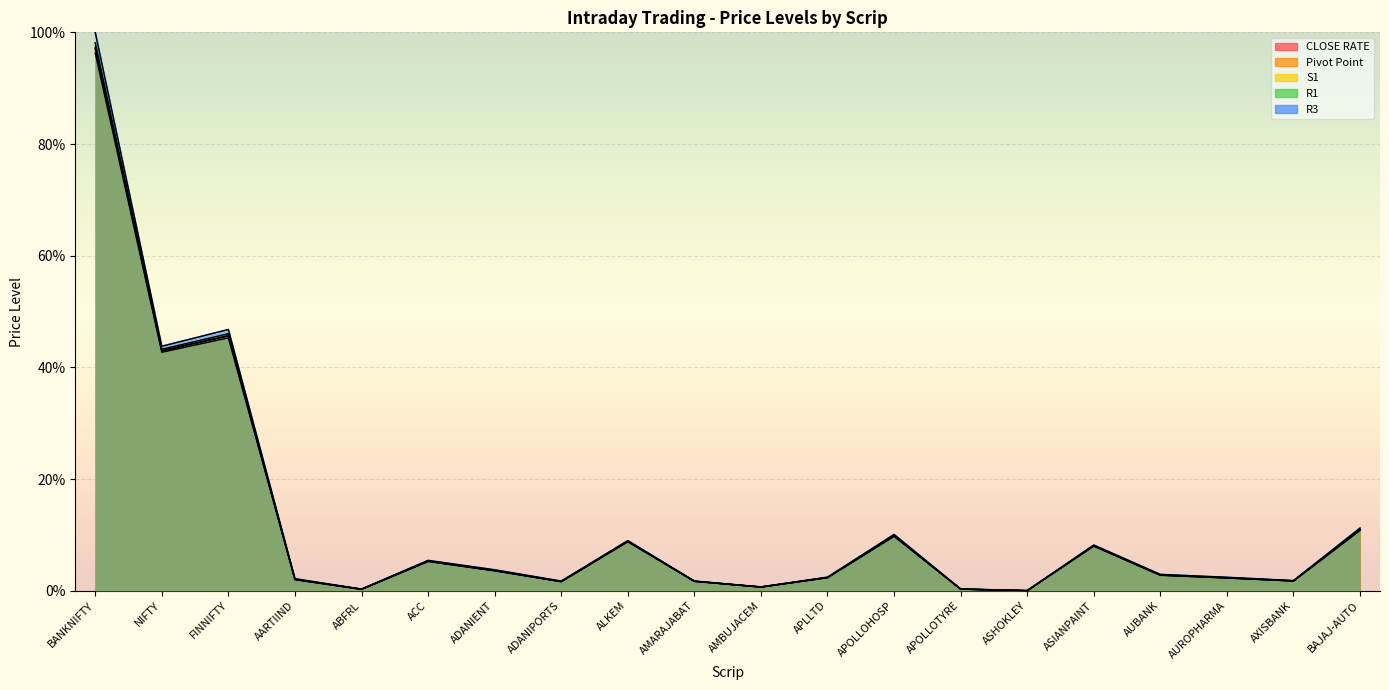

How many distinct data groups are displayed?

5